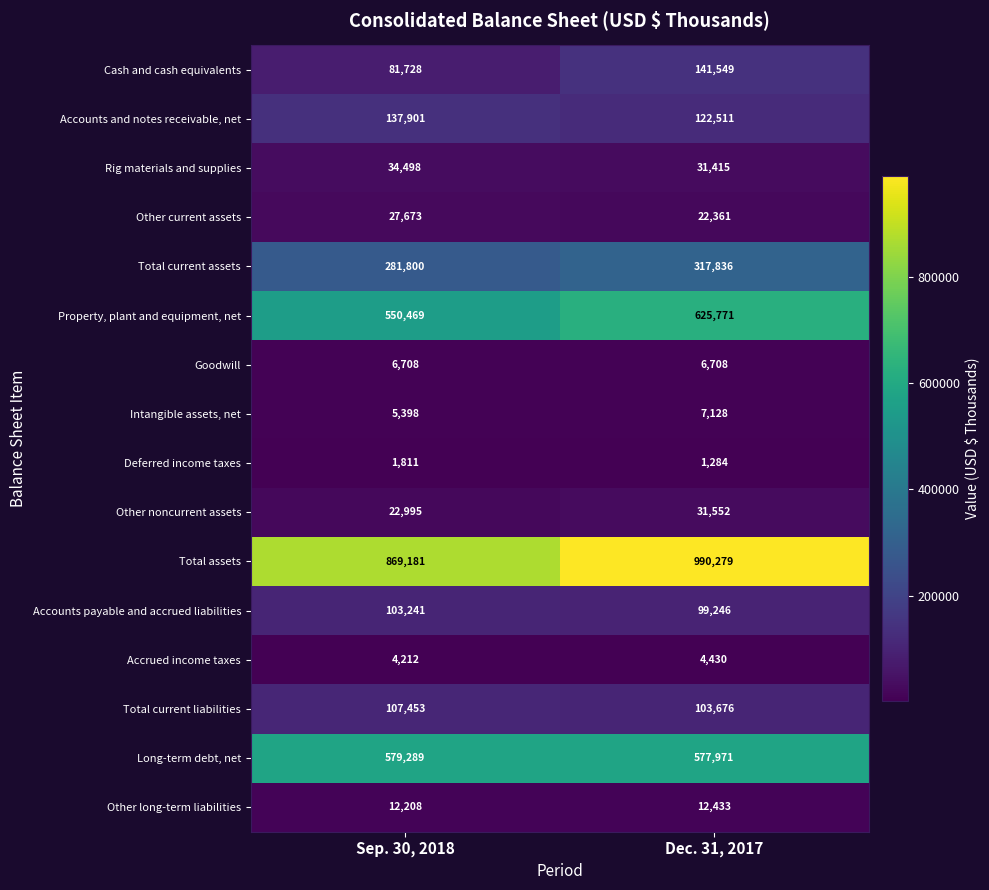

The Accrued income taxes series shows 4430 at Dec. 31, 2017. True or false?

True